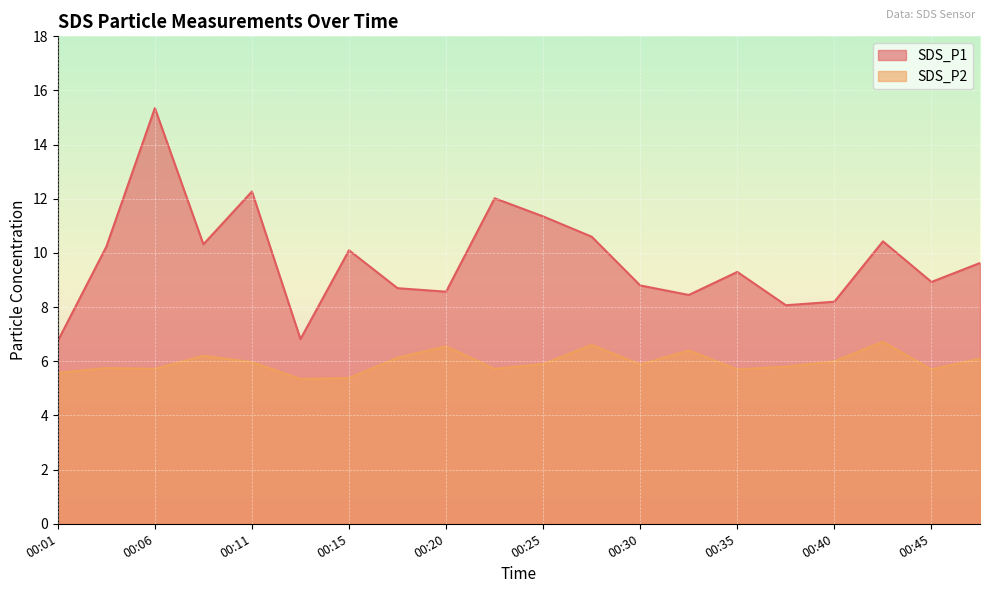

The value of SDS_P2 at 00:35 is 9.3. True or false?

False